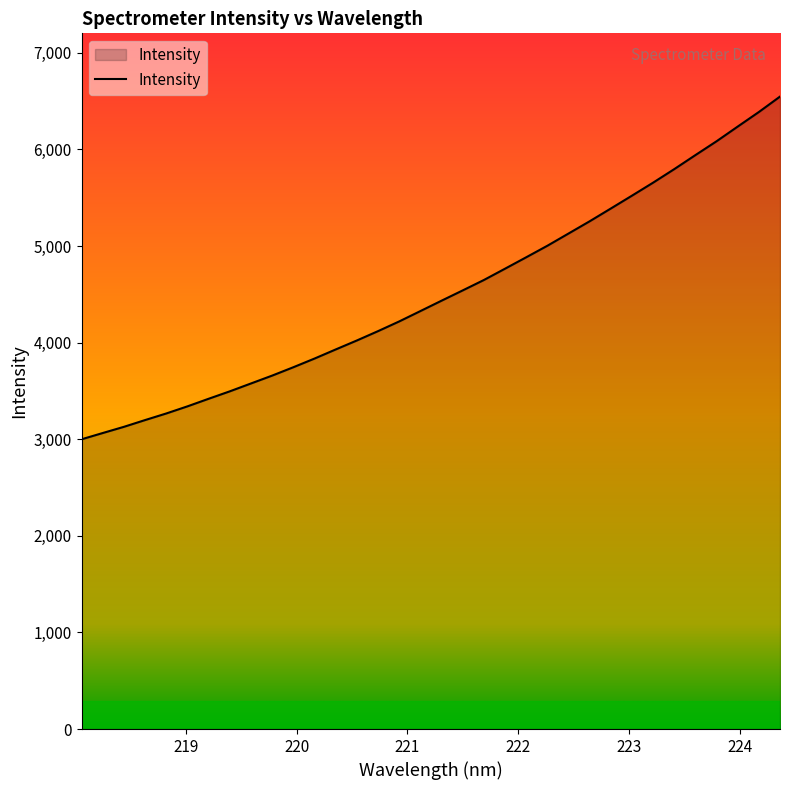

How many lines are shown in the chart?

1